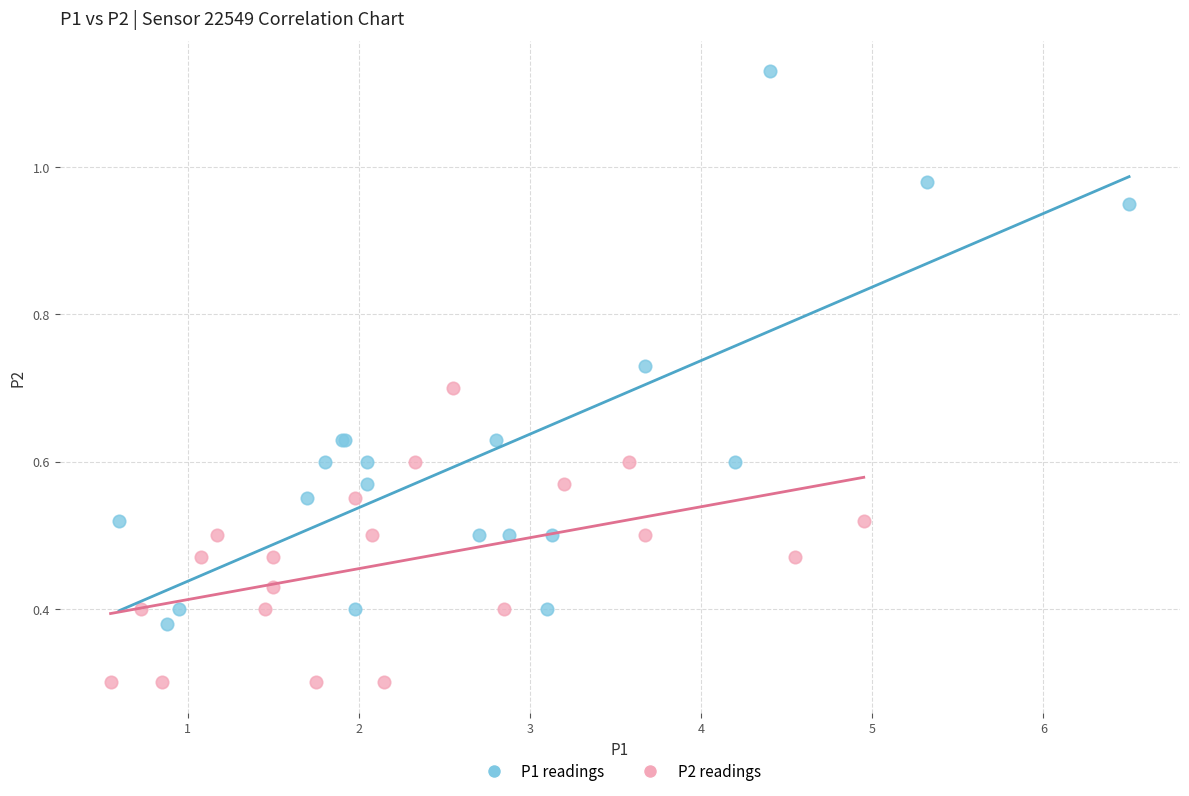

Which series has the largest Y range (max minus min)?

P1 readings